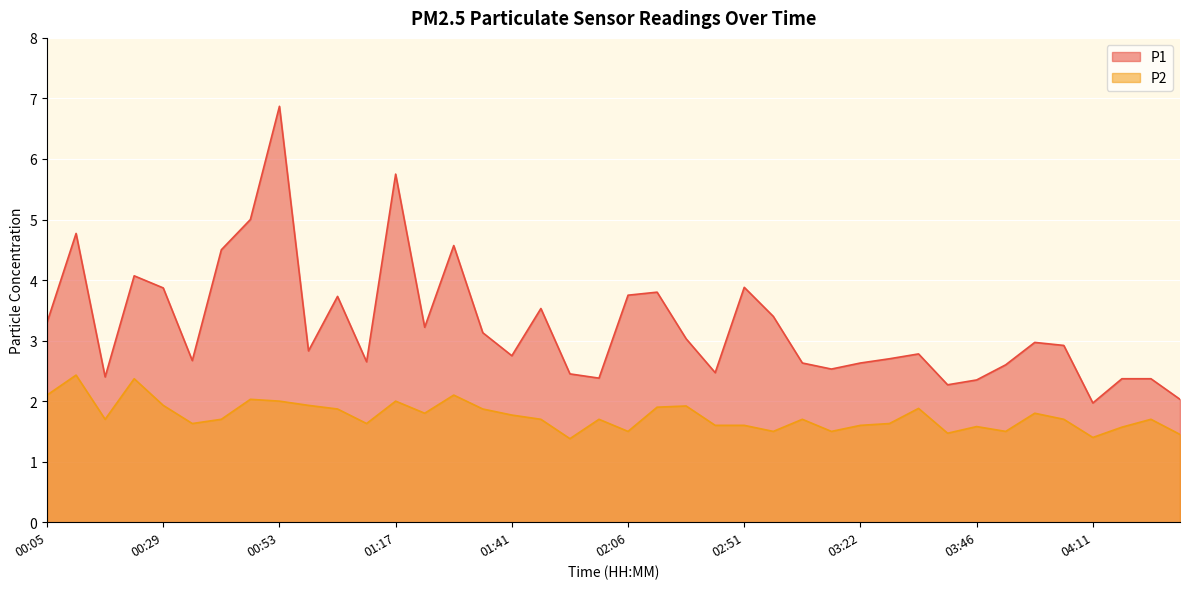

Reading left to right, what are all the values shown in this chart?

P1: 3.3	4.8	2.4	4.1	3.9	2.7	4.5	5.0	6.9	2.8	3.7	2.6	5.8	3.2	4.6	3.1	2.8	3.5	2.5	2.4	3.8	3.8	3.0	2.5	3.9	3.4	2.6	2.5	2.6	2.7	2.8	2.3	2.4	2.6	3.0	2.9	2.0	2.4	2.4	2.0
P2: 2.1	2.4	1.7	2.4	1.9	1.6	1.7	2.0	2.0	1.9	1.9	1.6	2.0	1.8	2.1	1.9	1.8	1.7	1.4	1.7	1.5	1.9	1.9	1.6	1.6	1.5	1.7	1.5	1.6	1.6	1.9	1.5	1.6	1.5	1.8	1.7	1.4	1.6	1.7	1.4